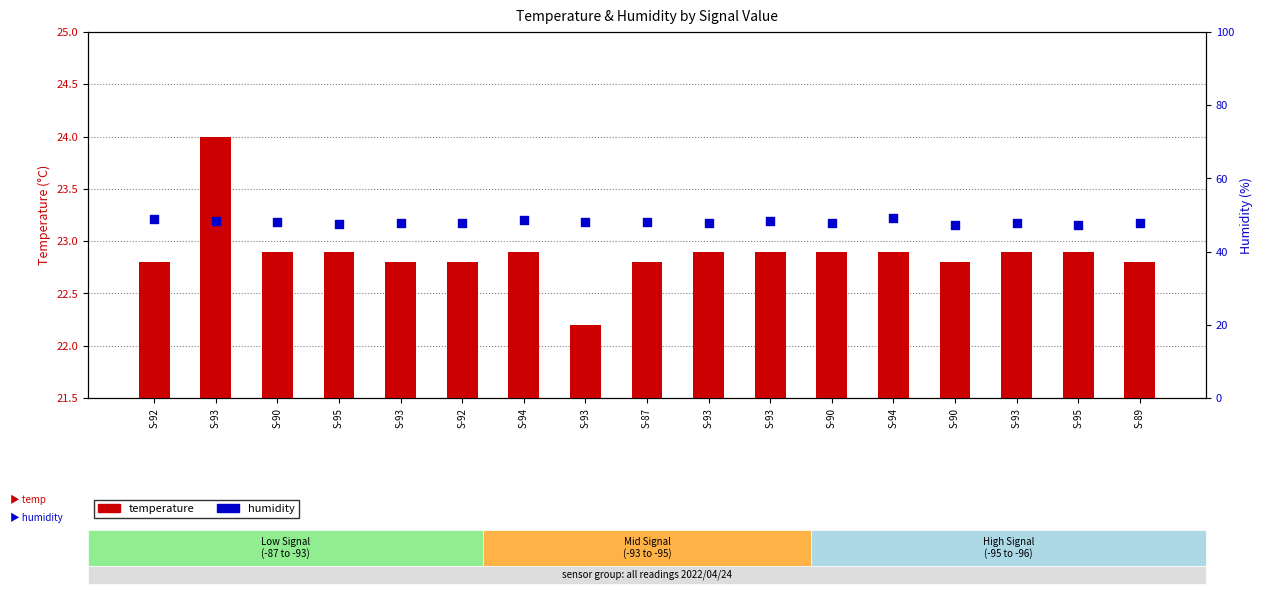

Is the value of temperature at S-90 greater than the value of humidity at S-93?

No